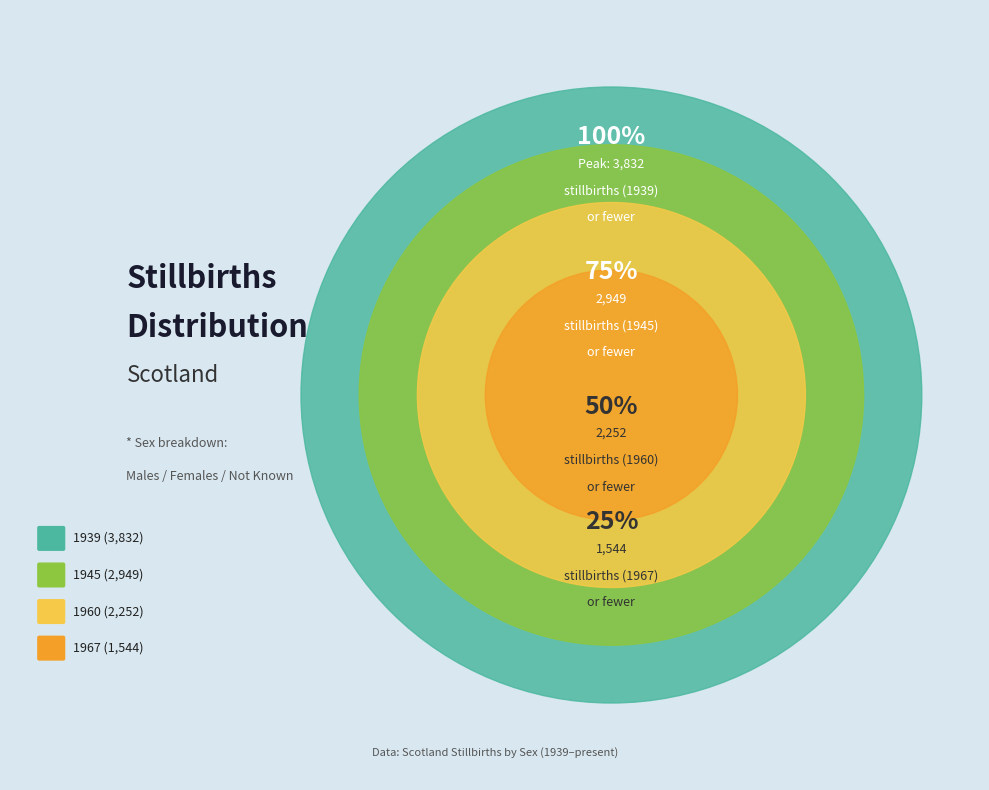

Rank the categories by value from lowest to highest.

1967, 1960, 1945, 1939